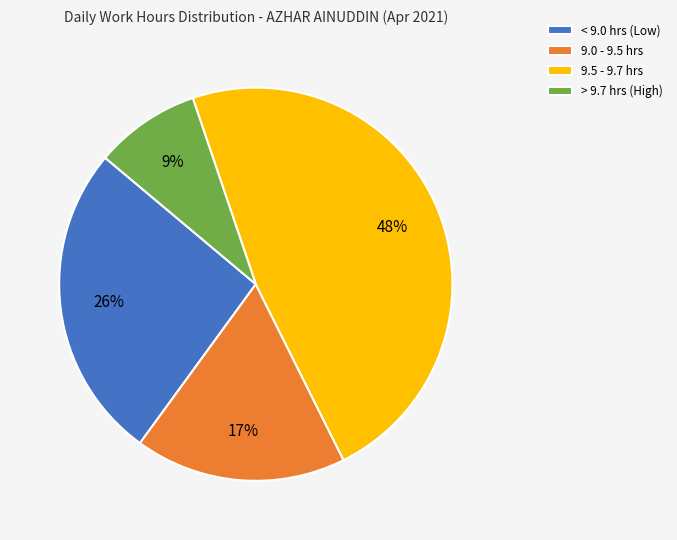

Which has a higher value, < 9.0 hrs (Low) or 9.5 - 9.7 hrs?

9.5 - 9.7 hrs